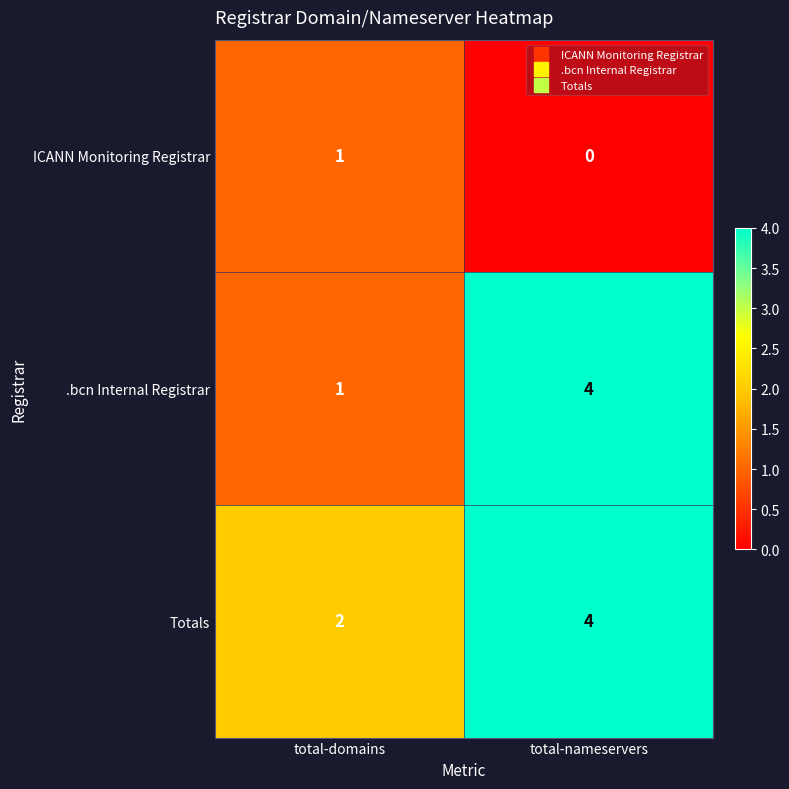

Reading right to left, transcribe all the data shown in this chart.

ICANN Monitoring Registrar: total-nameservers=0	total-domains=1
.bcn Internal Registrar: total-nameservers=4	total-domains=1
Totals: total-nameservers=4	total-domains=2